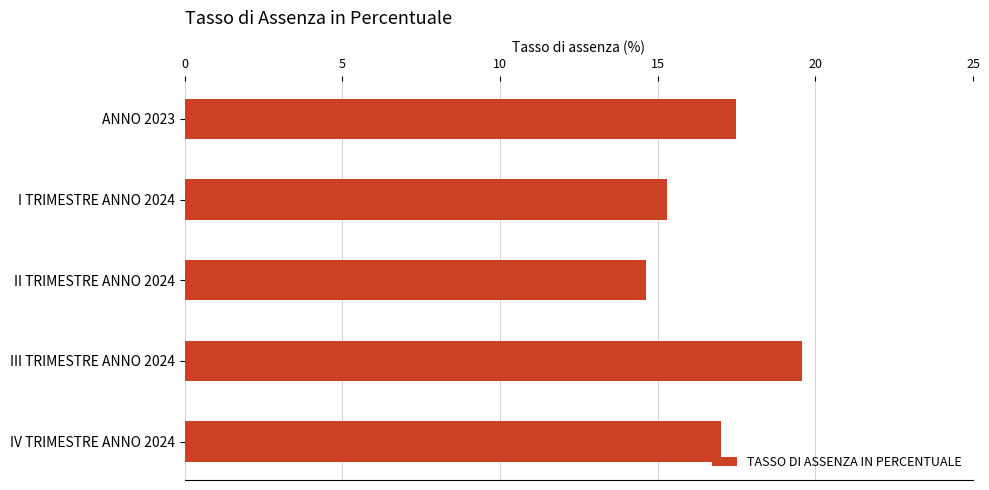

Which category has the highest value across all series?

III TRIMESTRE ANNO 2024